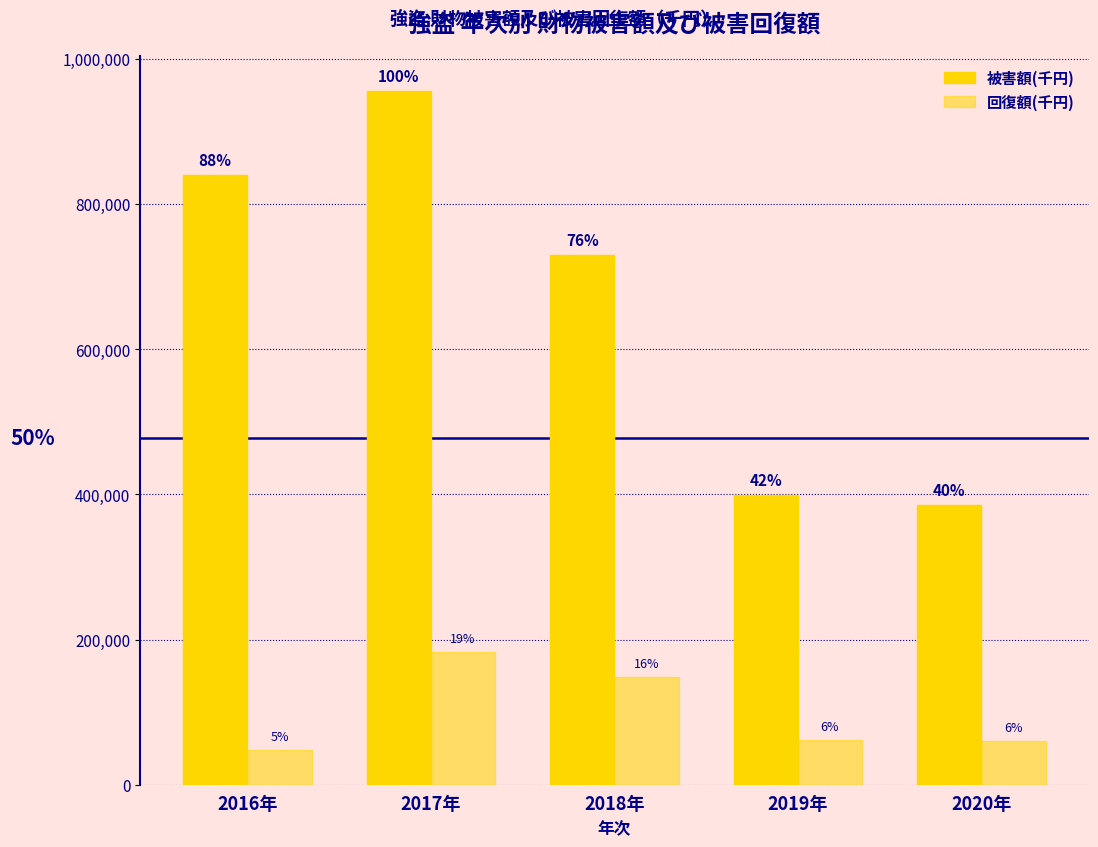

Which series has the widest spread of values?

被害額(千円)